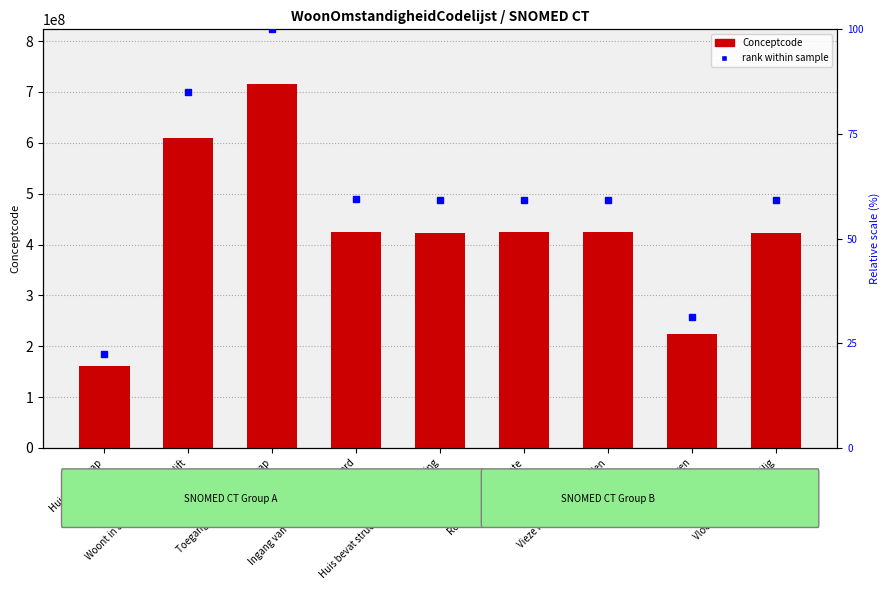

What is the sum of the rank within sample values at Woont in appartement met lift and Ingang van woning geblokkeerd?

144.5